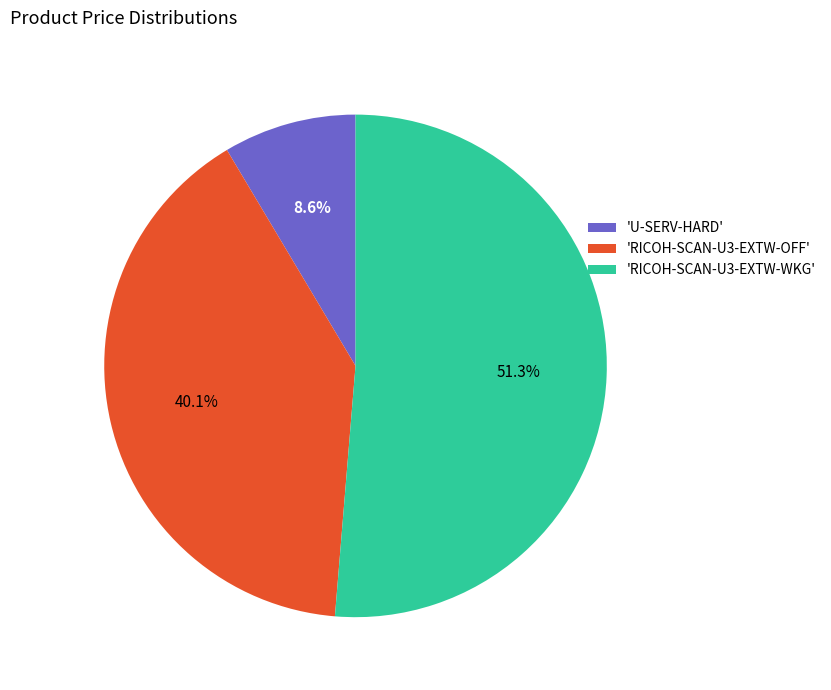

Combined, do 'U-SERV-HARD' and 'RICOH-SCAN-U3-EXTW-OFF' account for over 50%?

No